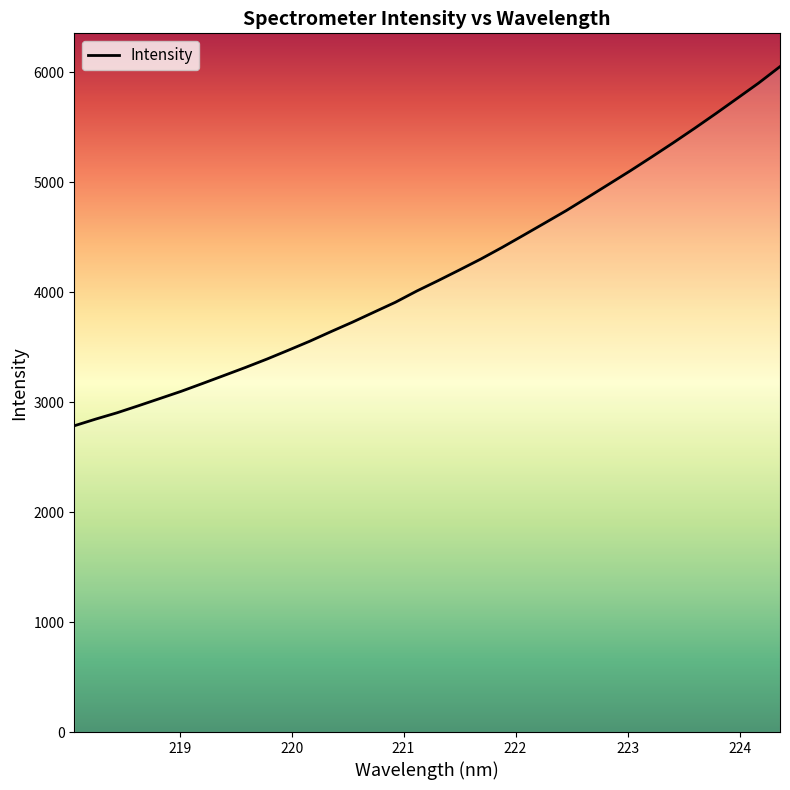

What is the greatest value displayed?

6051.7